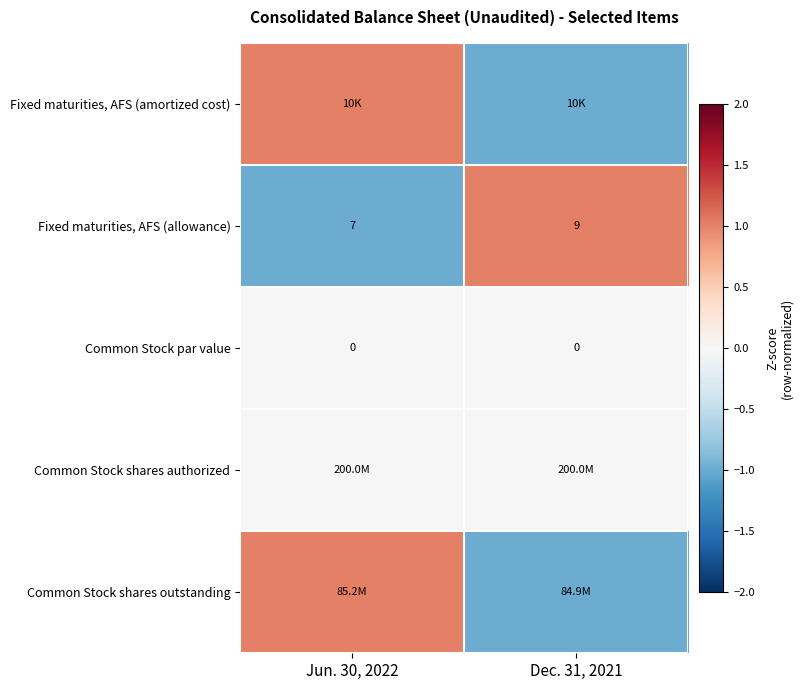

Where is Fixed maturities, AFS (allowance) nearest to the value 8?

Jun. 30, 2022